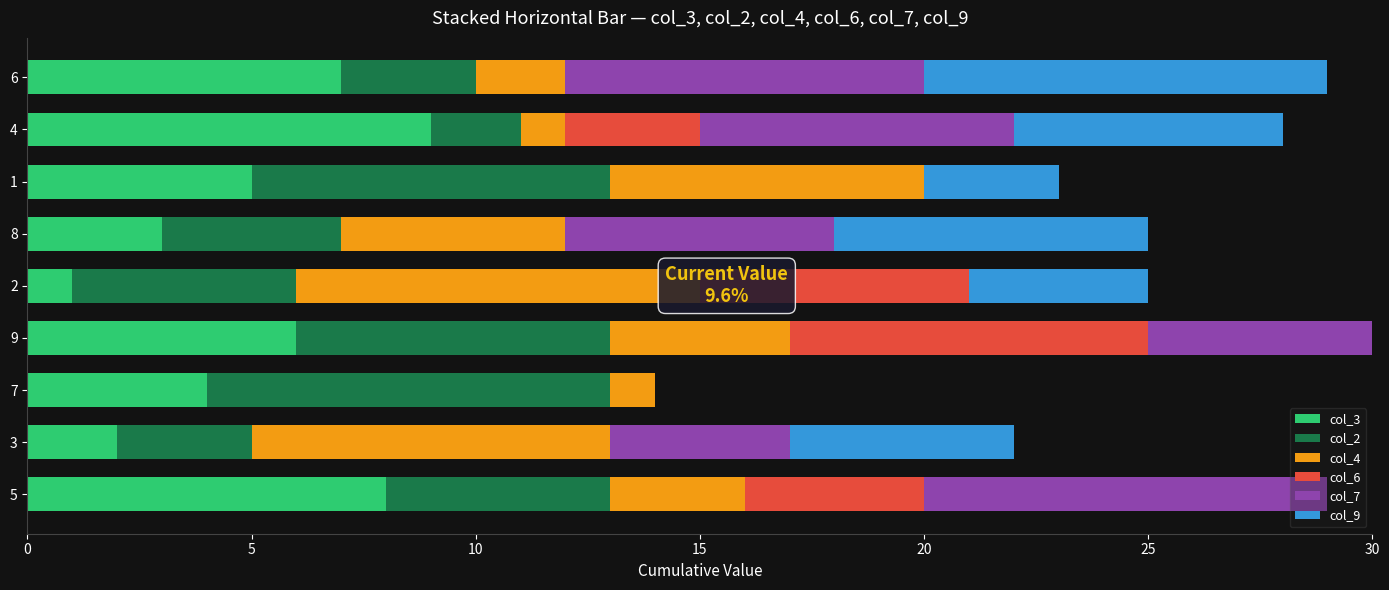

How many distinct data groups are displayed?

6